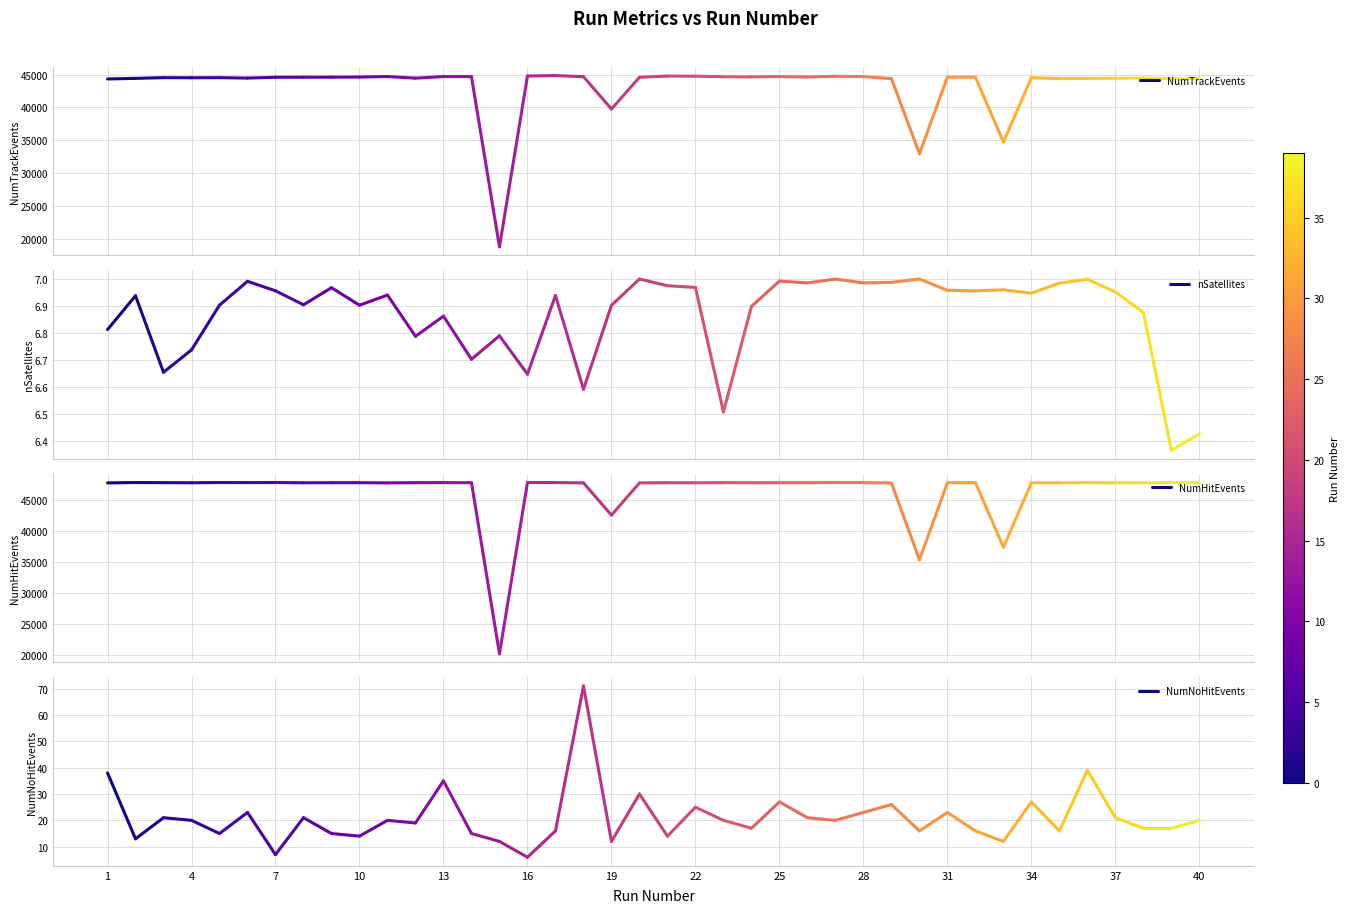

What are all the series names shown in the legend?

NumTrackEvents, nSatellites, NumHitEvents, NumNoHitEvents